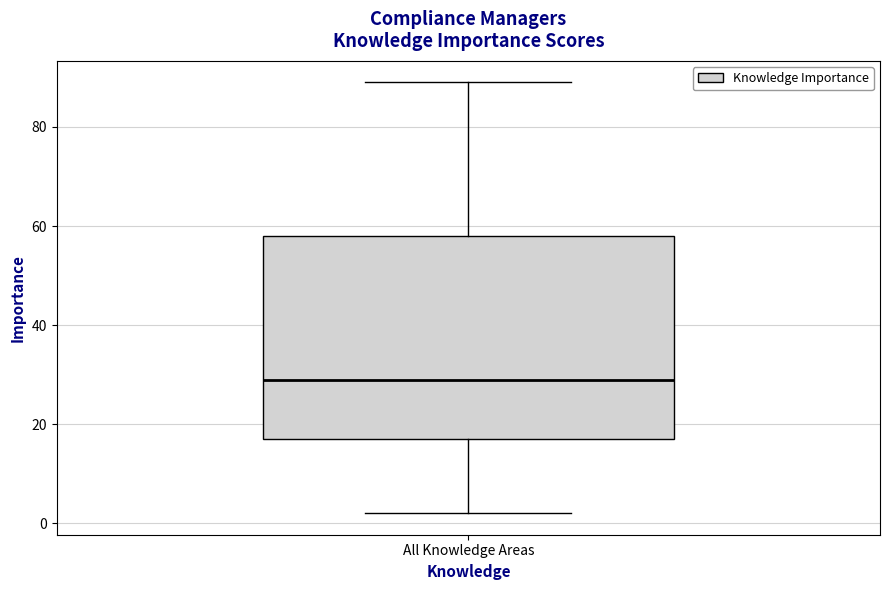

Where does the median line of the box for All Knowledge Areas sit on the y-axis? The values are not printed on the chart, so give them approximately, as read against the axis.

30